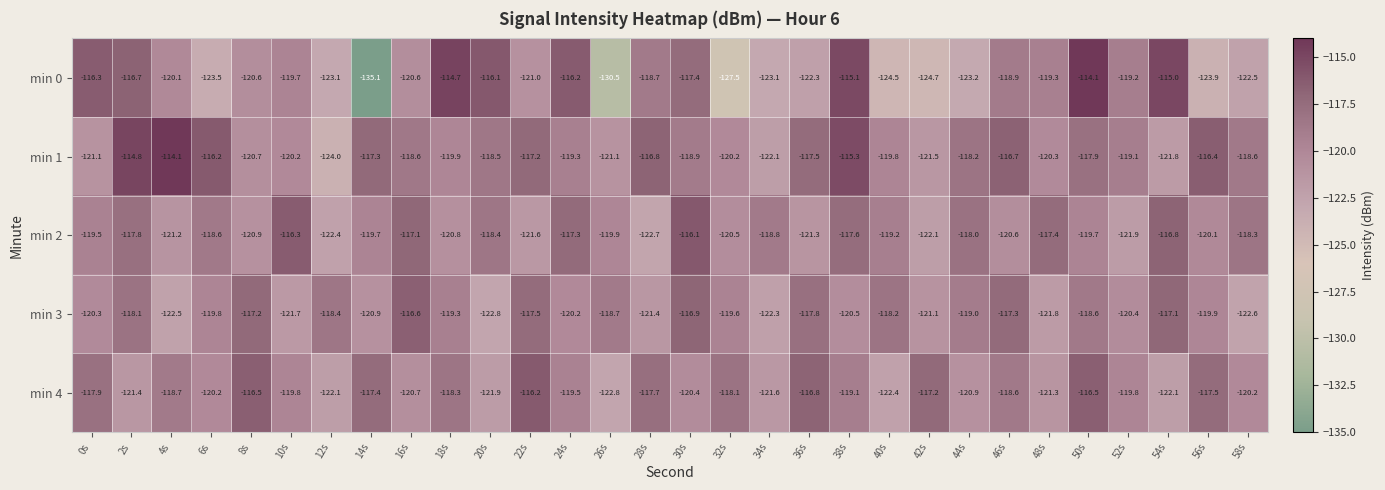

What is the spread (max minus min) of values at 48s?

4.4